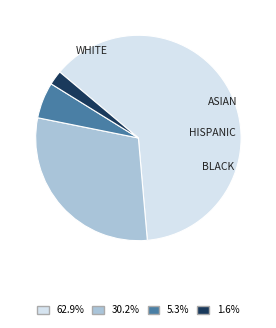

How many slices are in this pie chart?

4